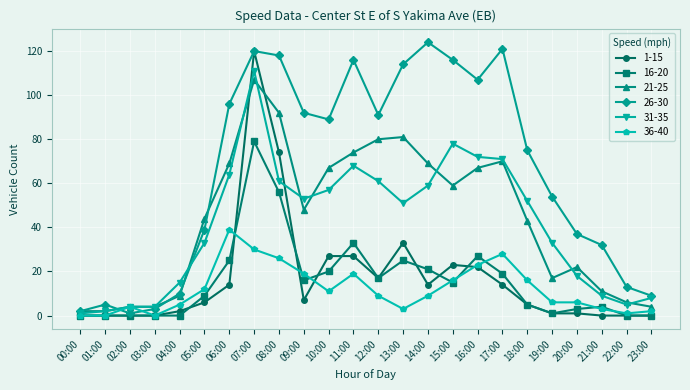

How many lines are shown in the chart?

6